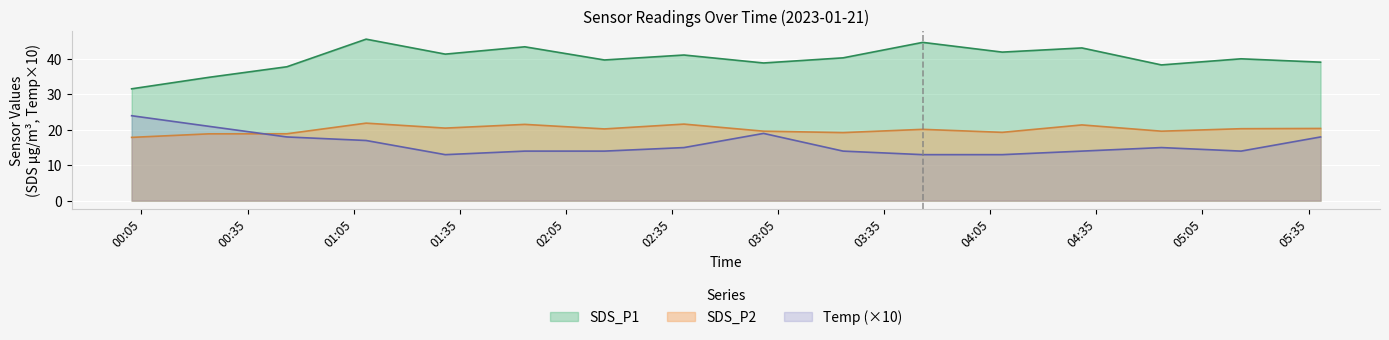

At which label does SDS_P1 reach its minimum?

2023/01/21 00:02:14